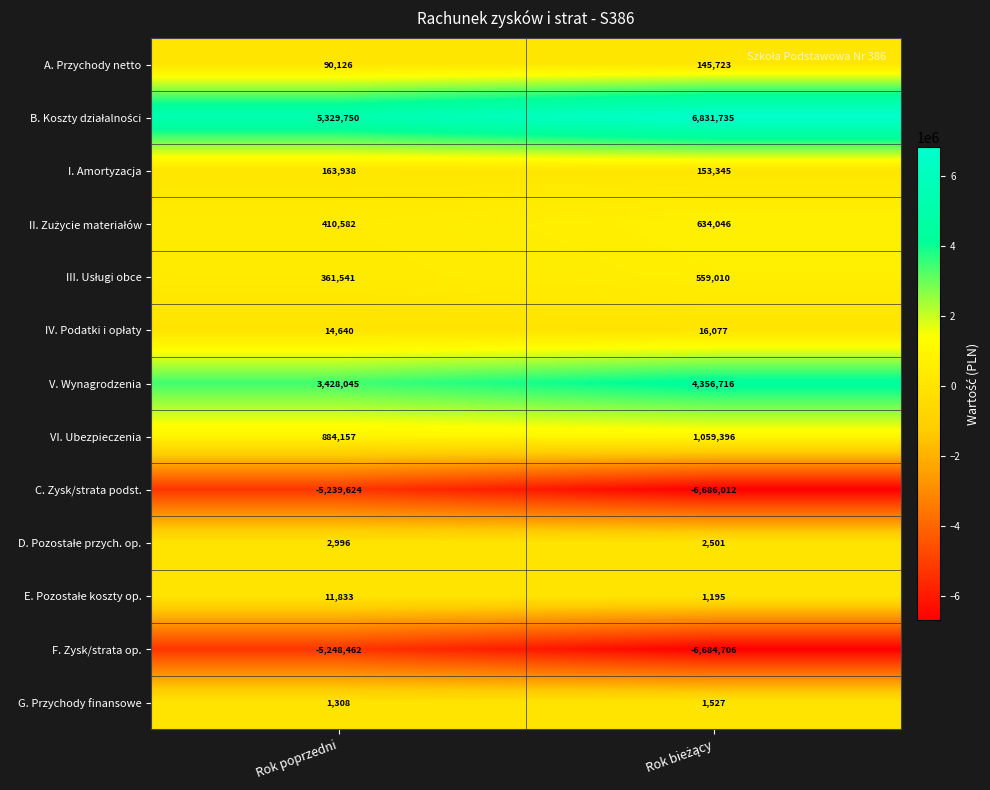

What is the total value across all series at Rok poprzedni?

210830